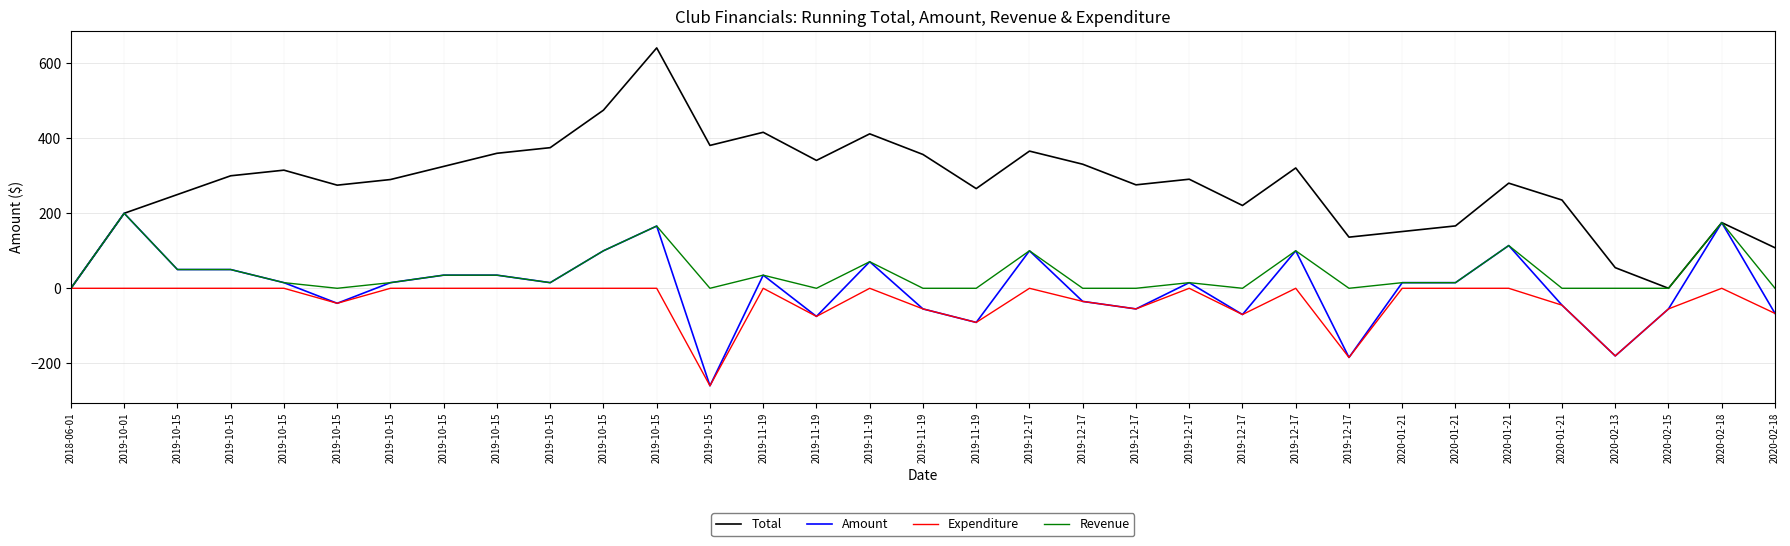

What is the difference between the highest and lowest values at 2019-12-17?

365.9